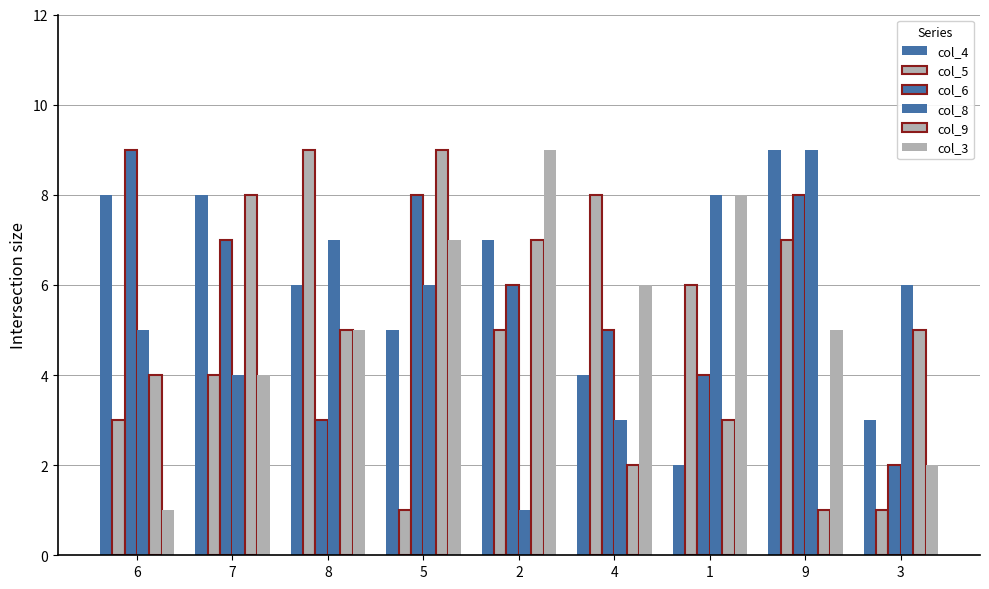

What is the average value of the col_5 series?

5